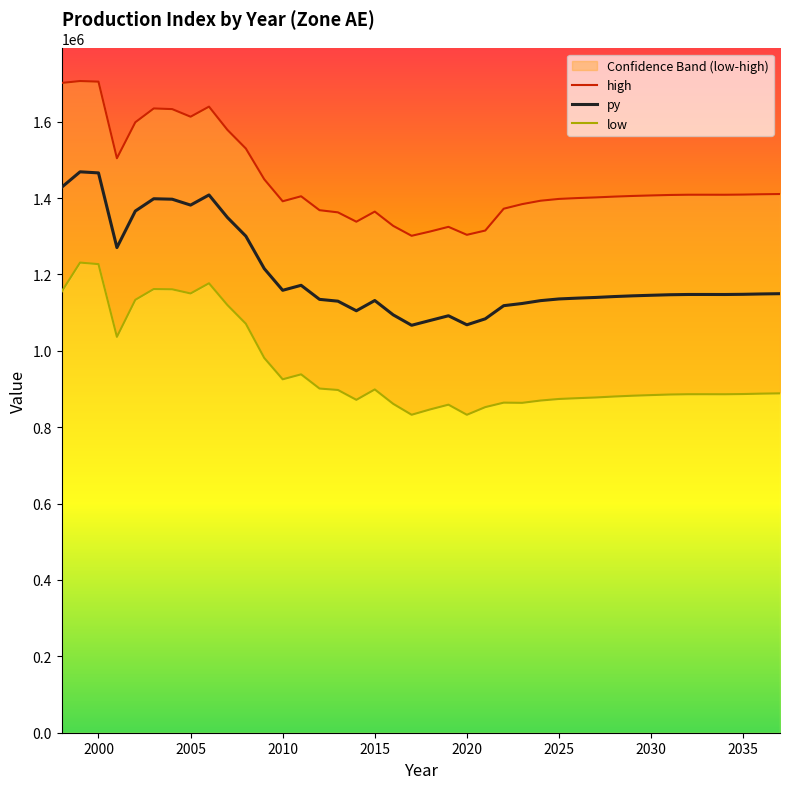

What is the value of the high point at the 12th from the left?

1449026.1